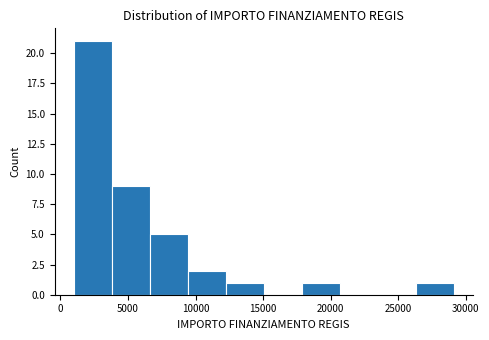

How tall is the bar that spans 18000 to 20500 on the x-axis? Neither the bar edges nor the heights are printed on the chart, so give them approximately, as read against the axes.

1